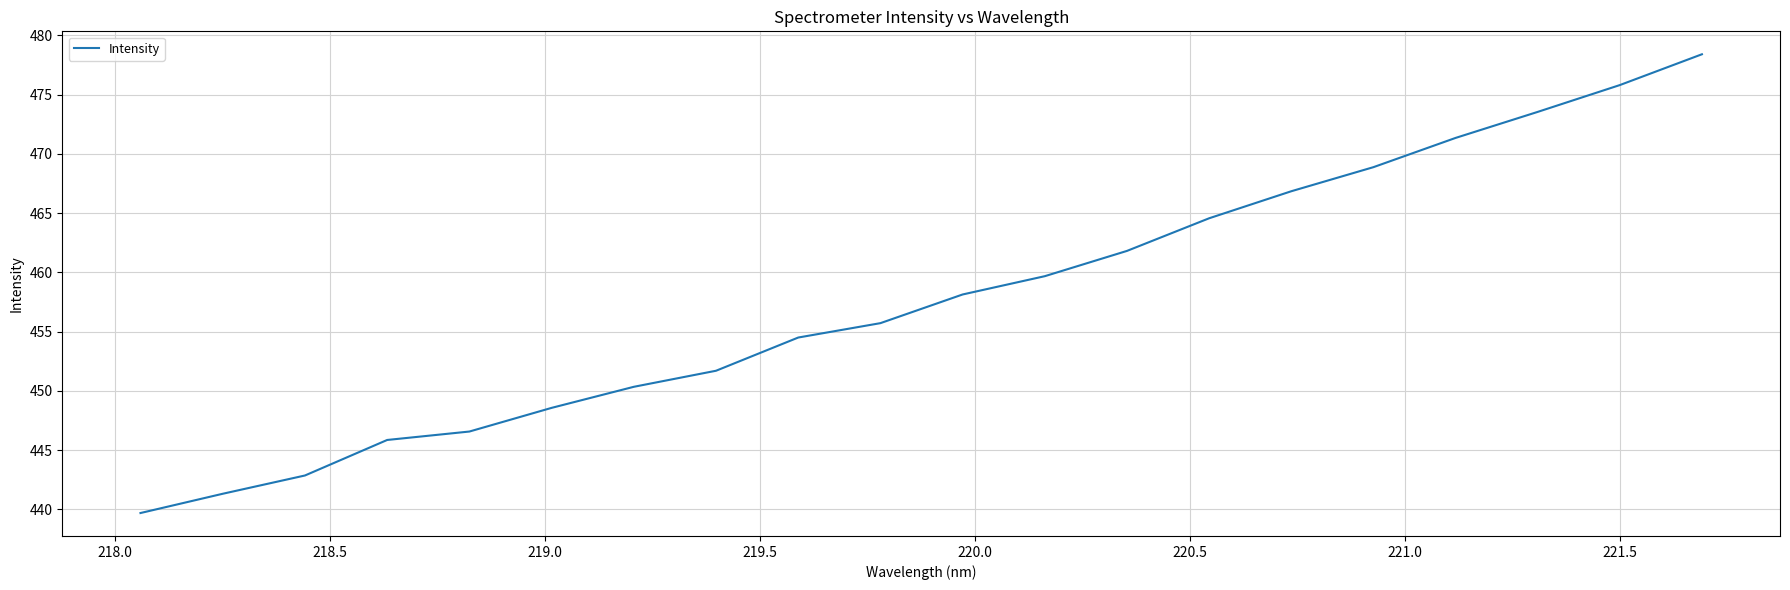

What is the difference between the maximum and minimum values?

38.7